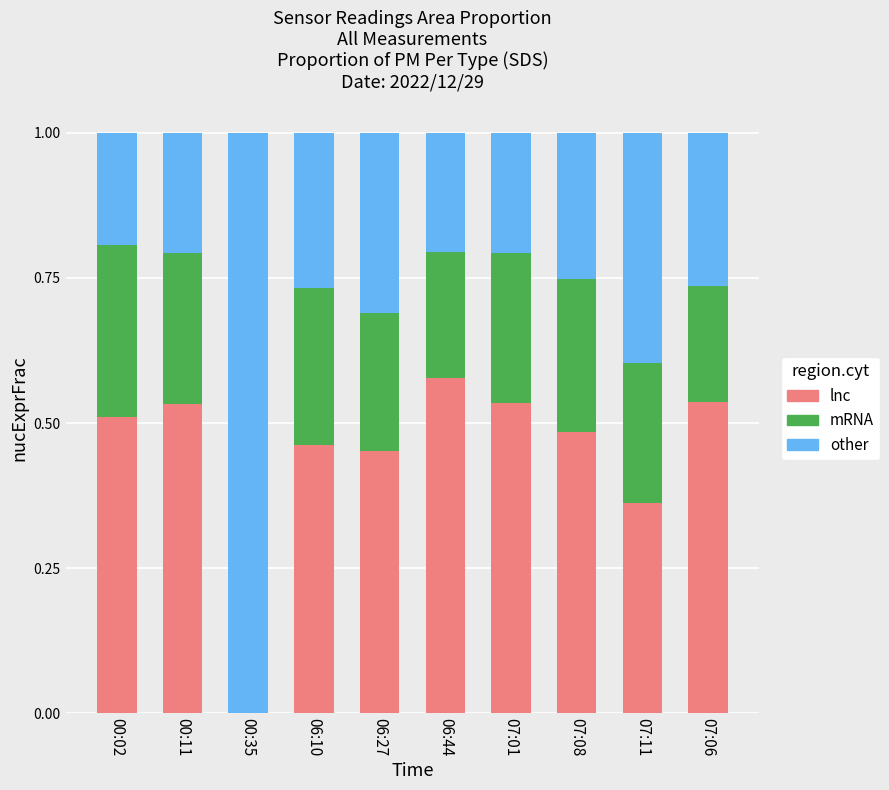

What is the sum of all lnc values?

4.5